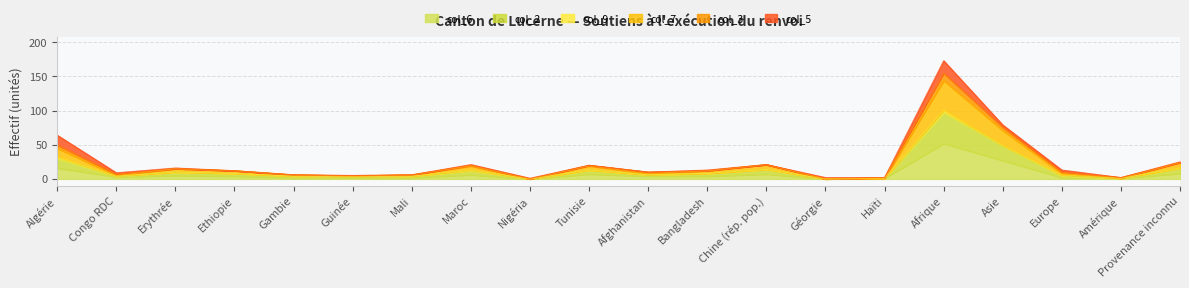

At which category is the sum across all series the highest?

Afrique